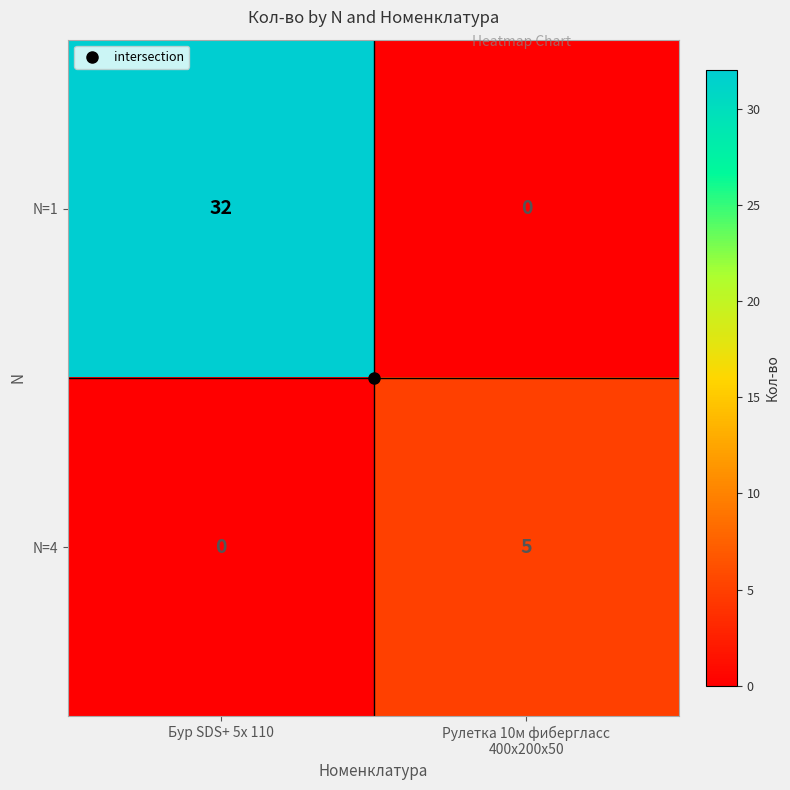

What is the difference between the maximum and minimum values in the N=4 series?

5